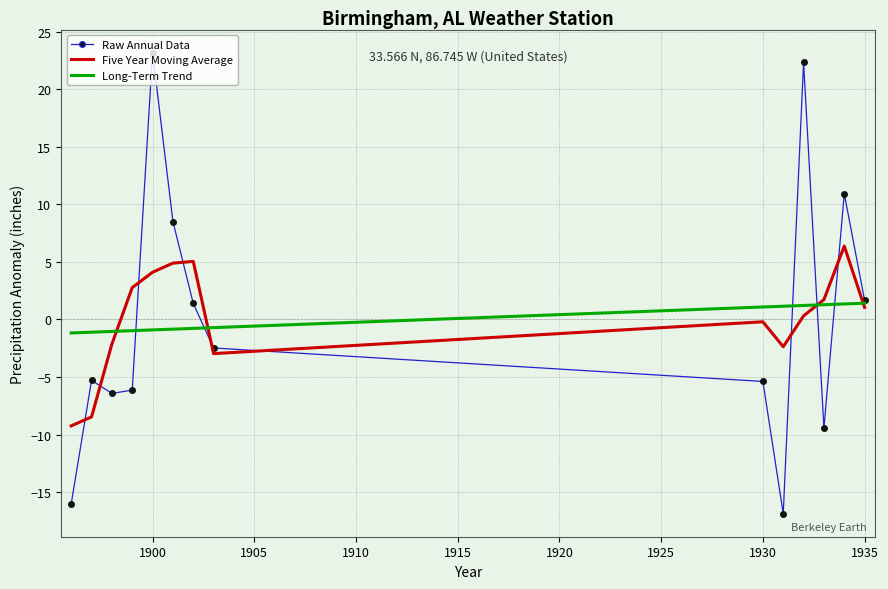

What is the smallest value displayed?

-16.9